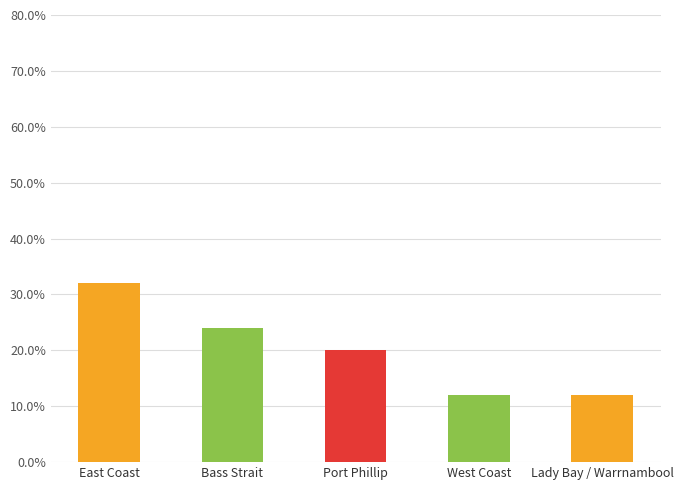

What is the label of the 1st bar from the right?

Lady Bay / Warrnambool